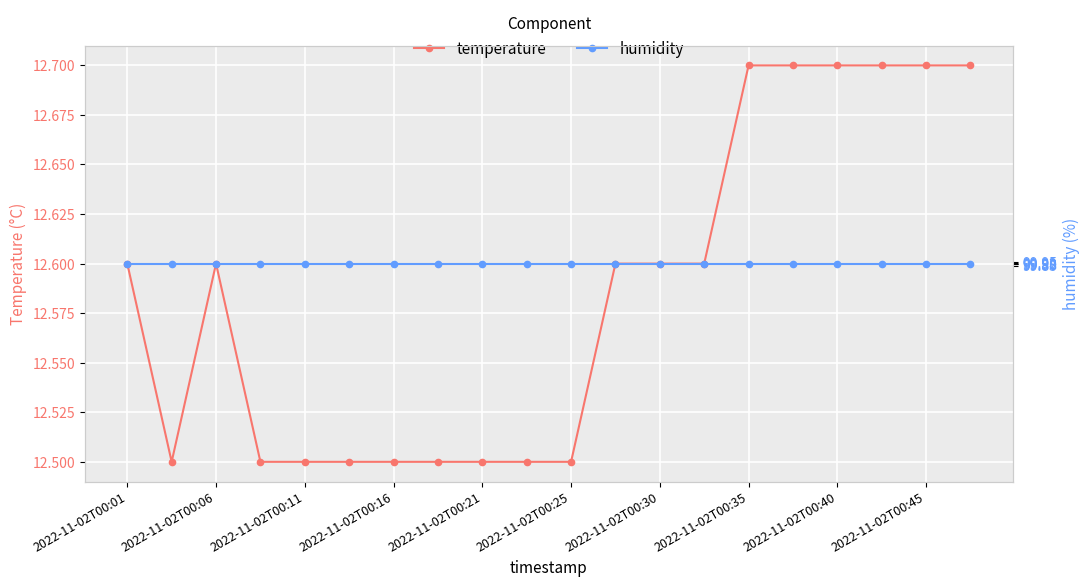

What is the approximate value of humidity at 2022-11-02T00:01?

99.9